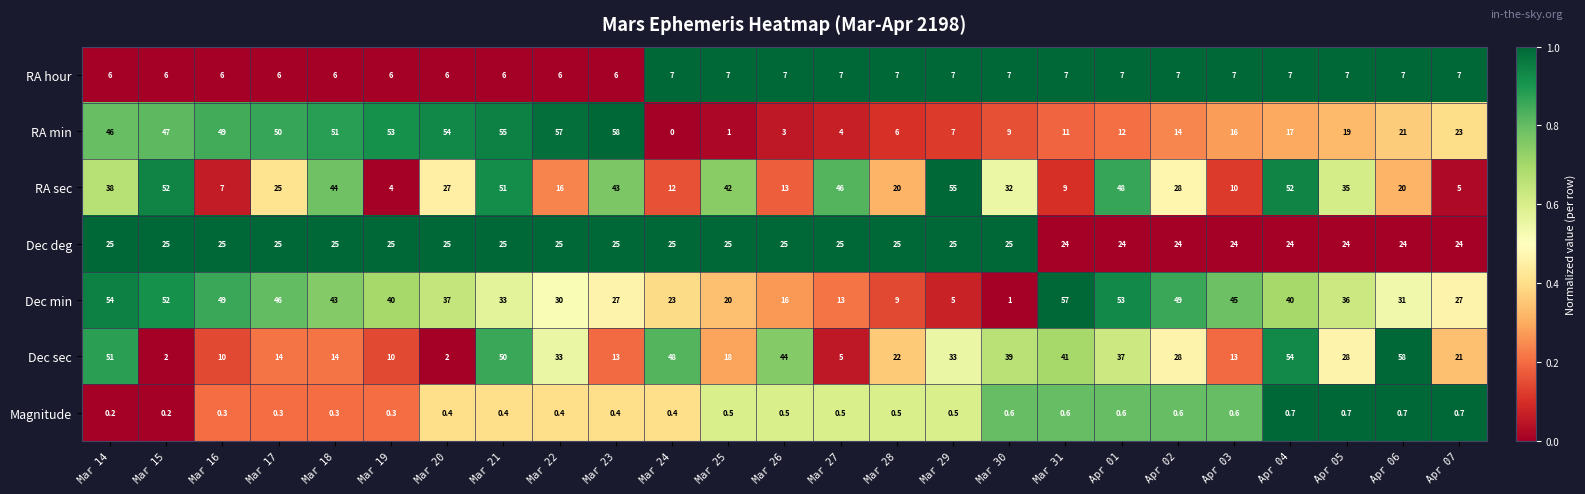

What is the maximum value shown in the chart?

58.0